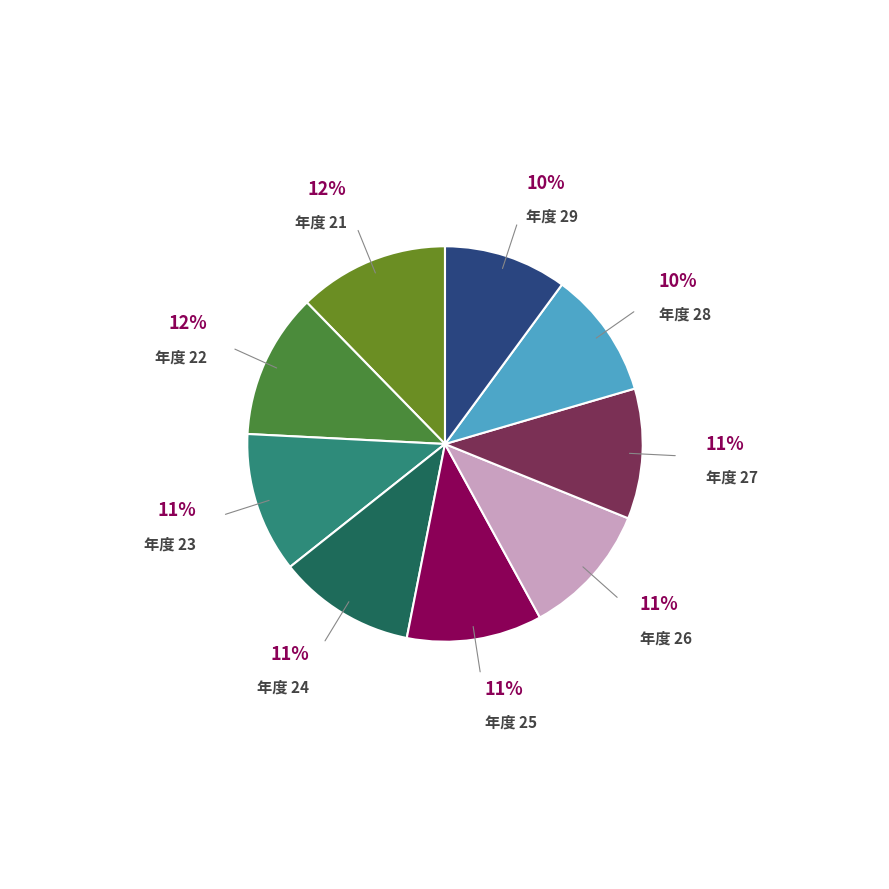

Is there a majority slice in this chart?

No